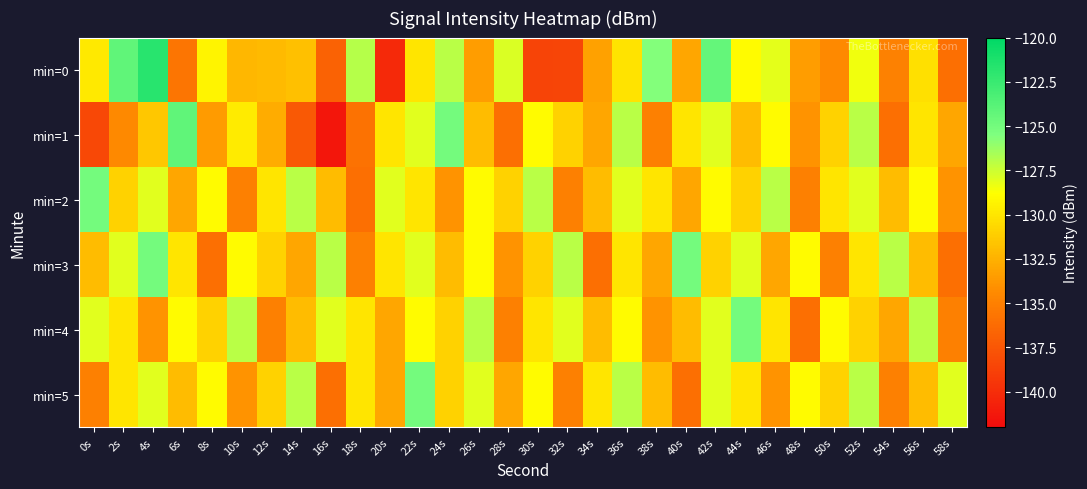

At which category is the sum across all series the highest?

4s